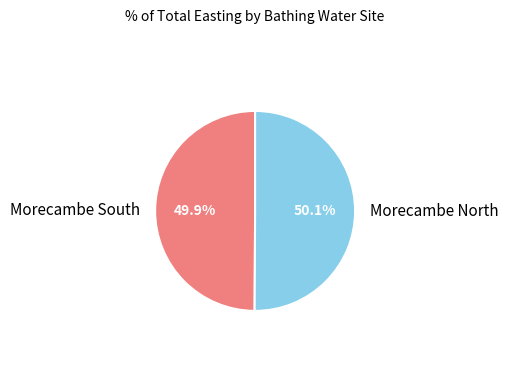

Is there a majority slice in this chart?

Yes